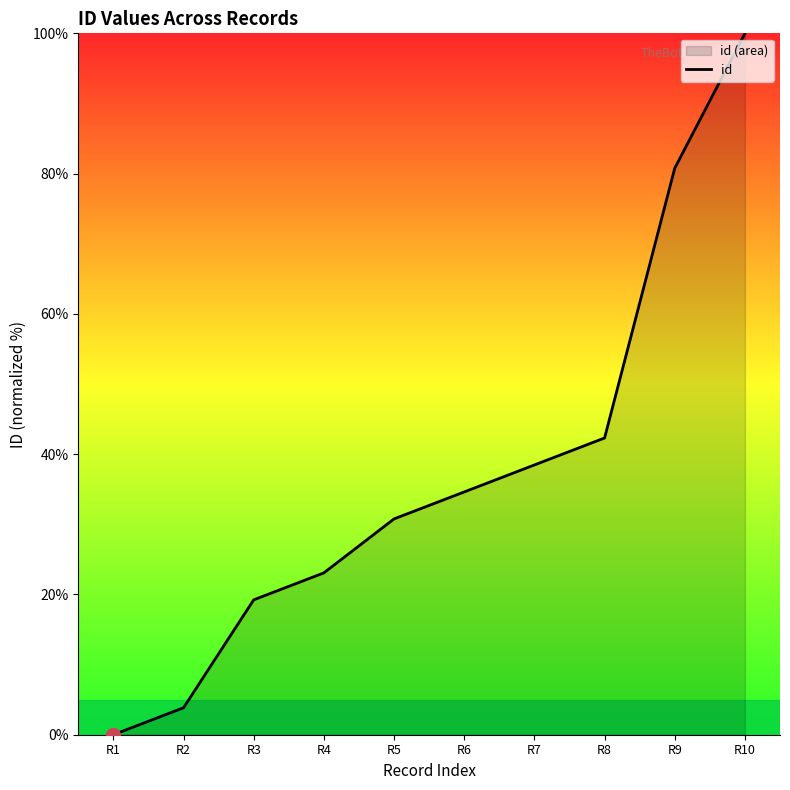

True or false: the data has more than 1 interior local peaks.

False